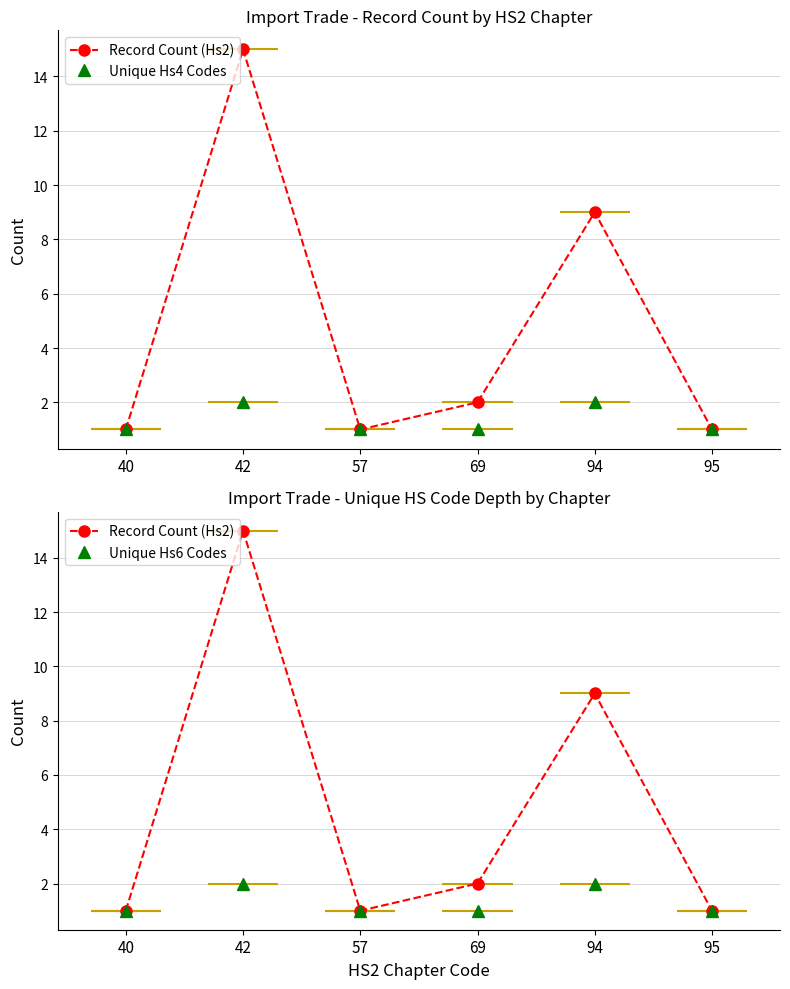

True or false: Unique Hs6 Codes has more than 1 points higher than both neighbors.

True